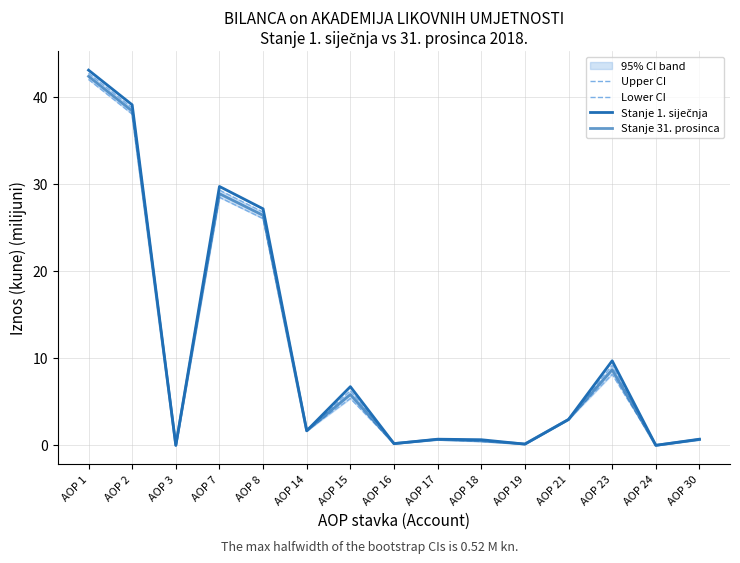

What are all the series names shown in the legend?

Upper CI, Lower CI, Stanje 1. siječnja, Stanje 31. prosinca